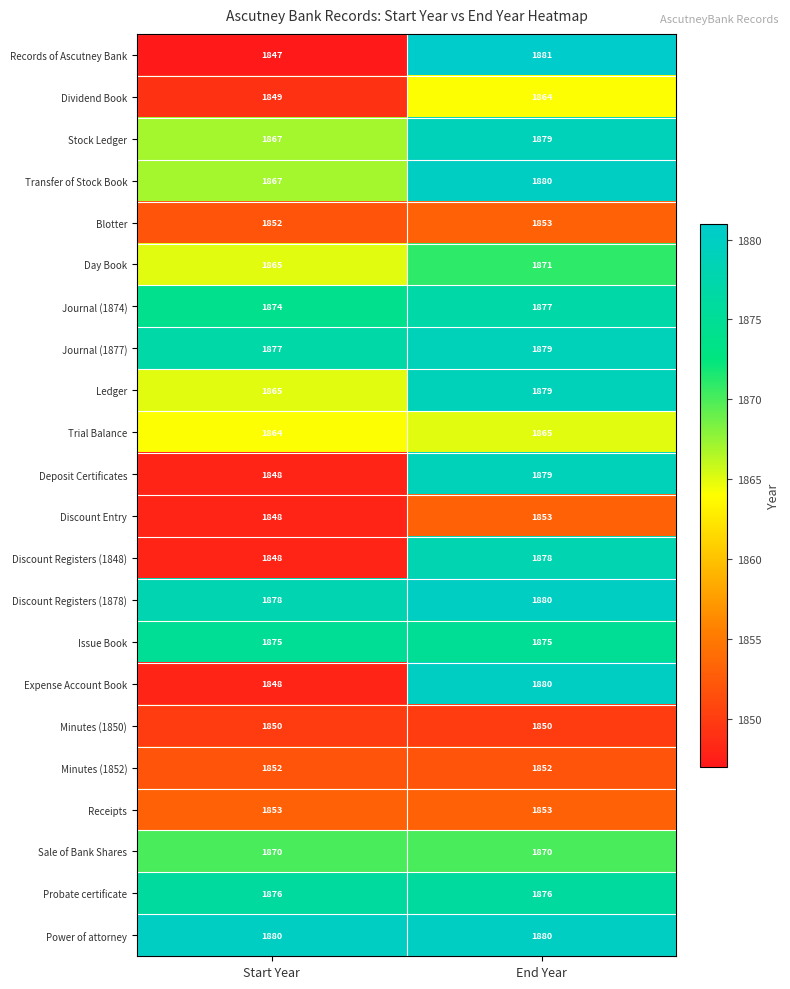

What is the smallest value displayed?

1847